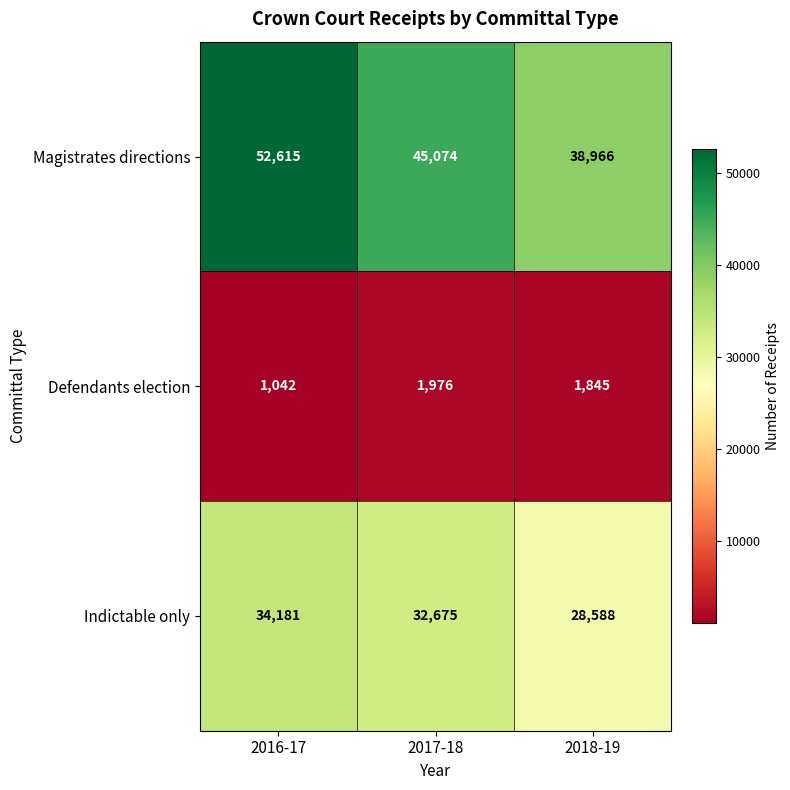

At which category does the chart reach its peak across all series?

2016-17